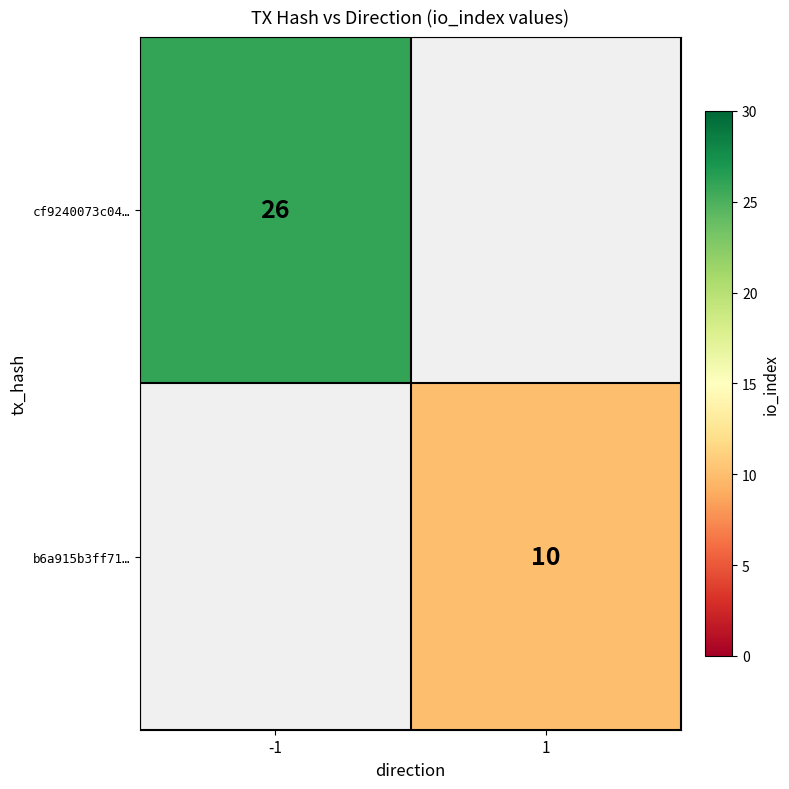

The cf9240073c04… series shows 44 at -1. True or false?

False